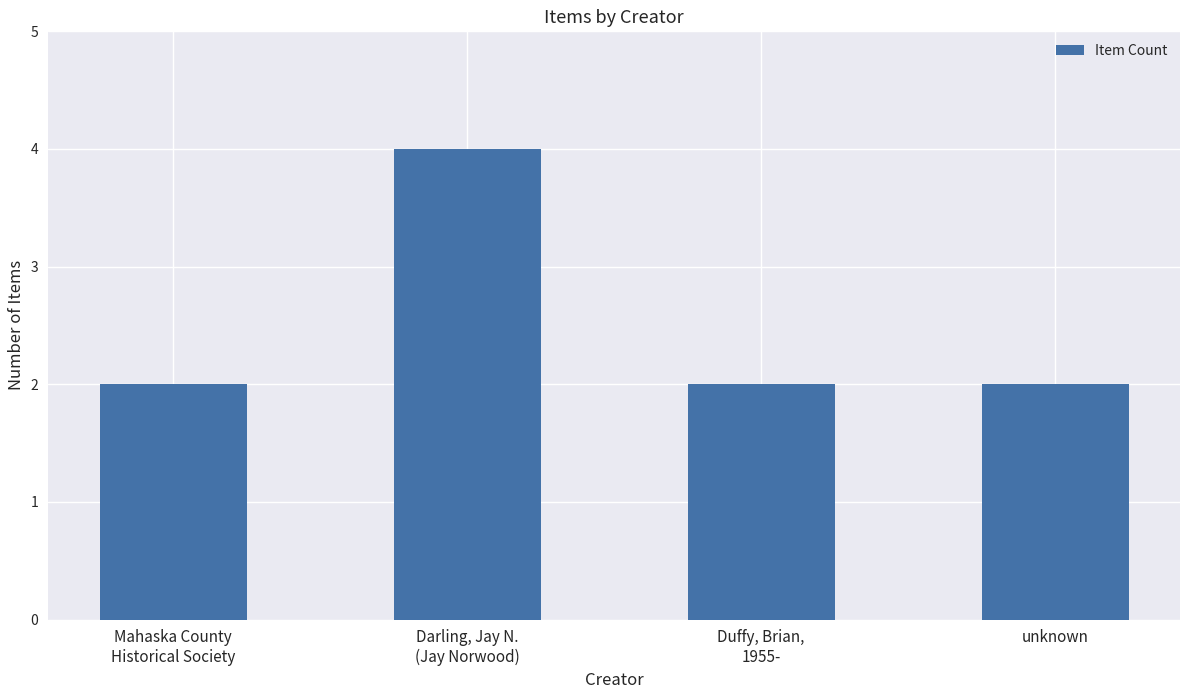

What is the value of the 2nd bar from the left?

4